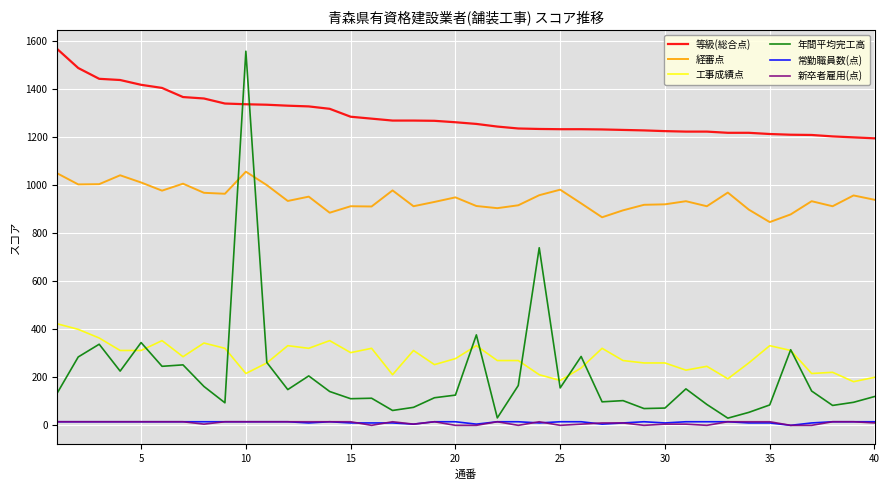

True or false: 新卒者雇用(点) and 等級(総合点) intersect in this chart.

False